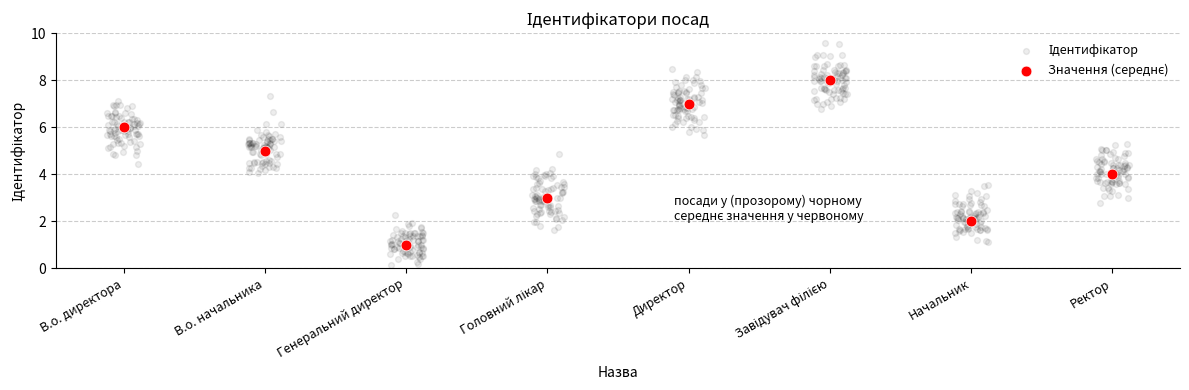

What is the change in value from Головний лікар to Начальник?

-1